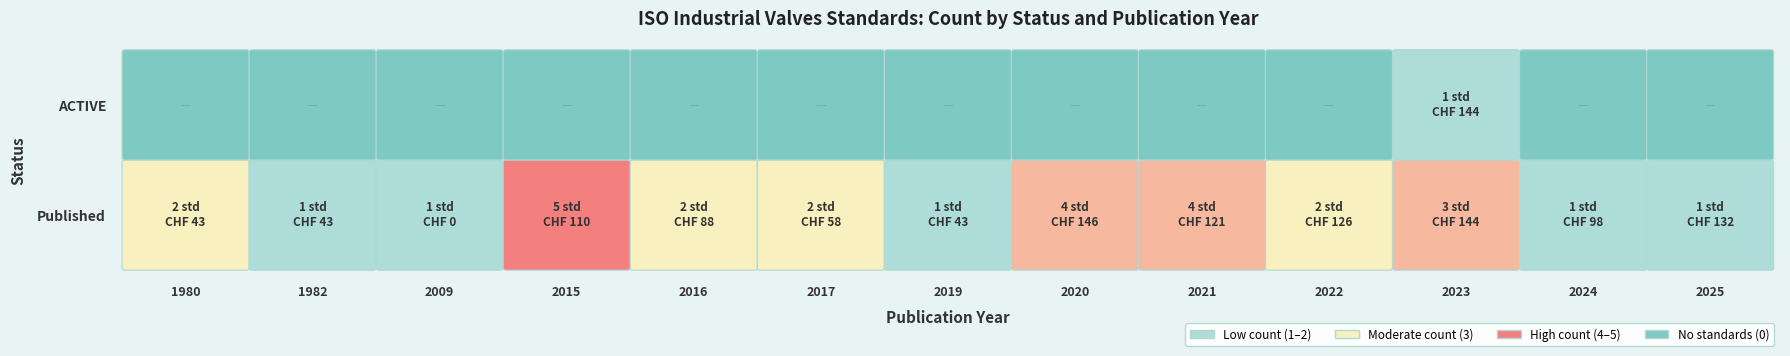

Which has a higher value, 2015 or 2023?

2015